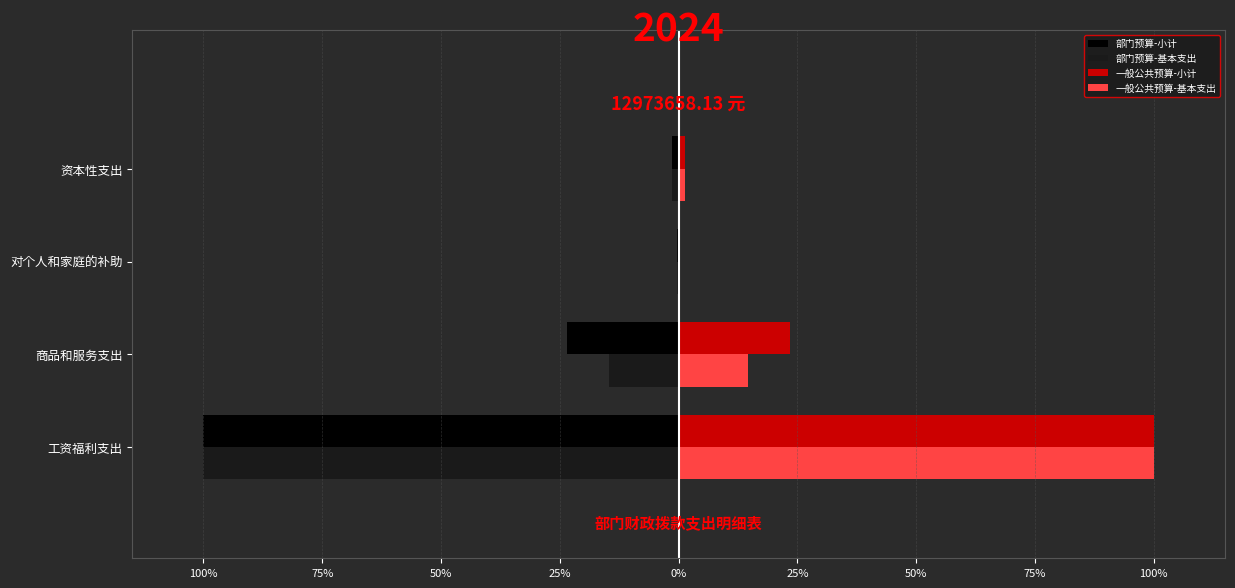

What is the value of the 一般公共预算-小计 bar at the 2nd from the left?

2429128.2